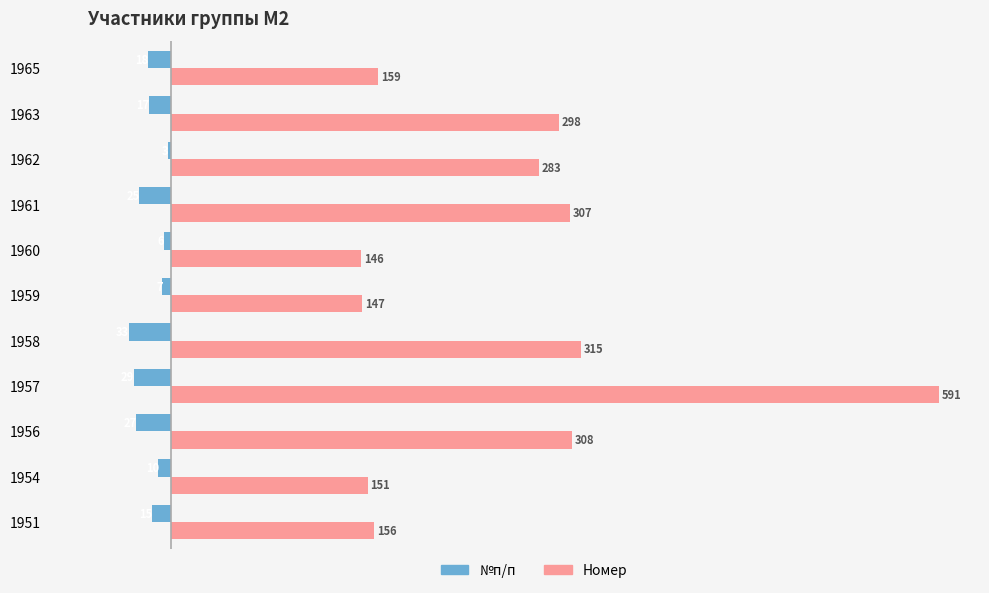

Which series has the widest spread of values?

Номер